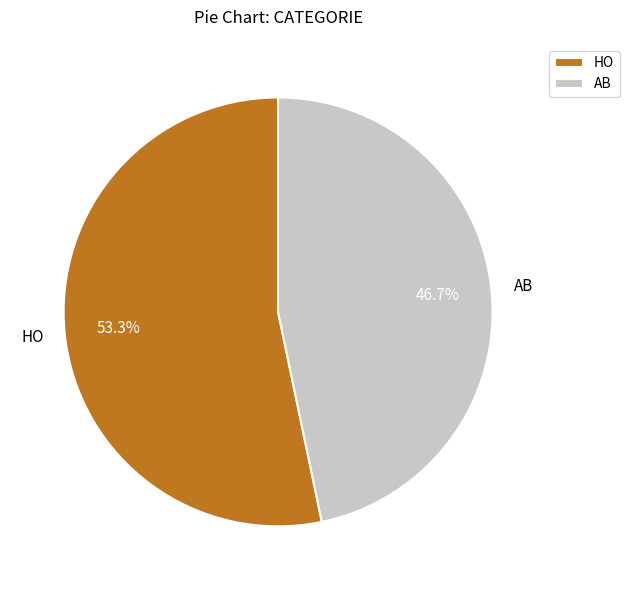

What percentage is the HO slice, to the nearest percent?

53%